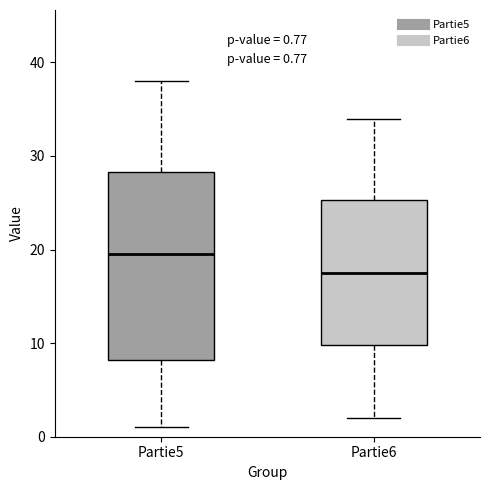

Which box is the tallest, from its lower edge to its upper edge?

Partie5